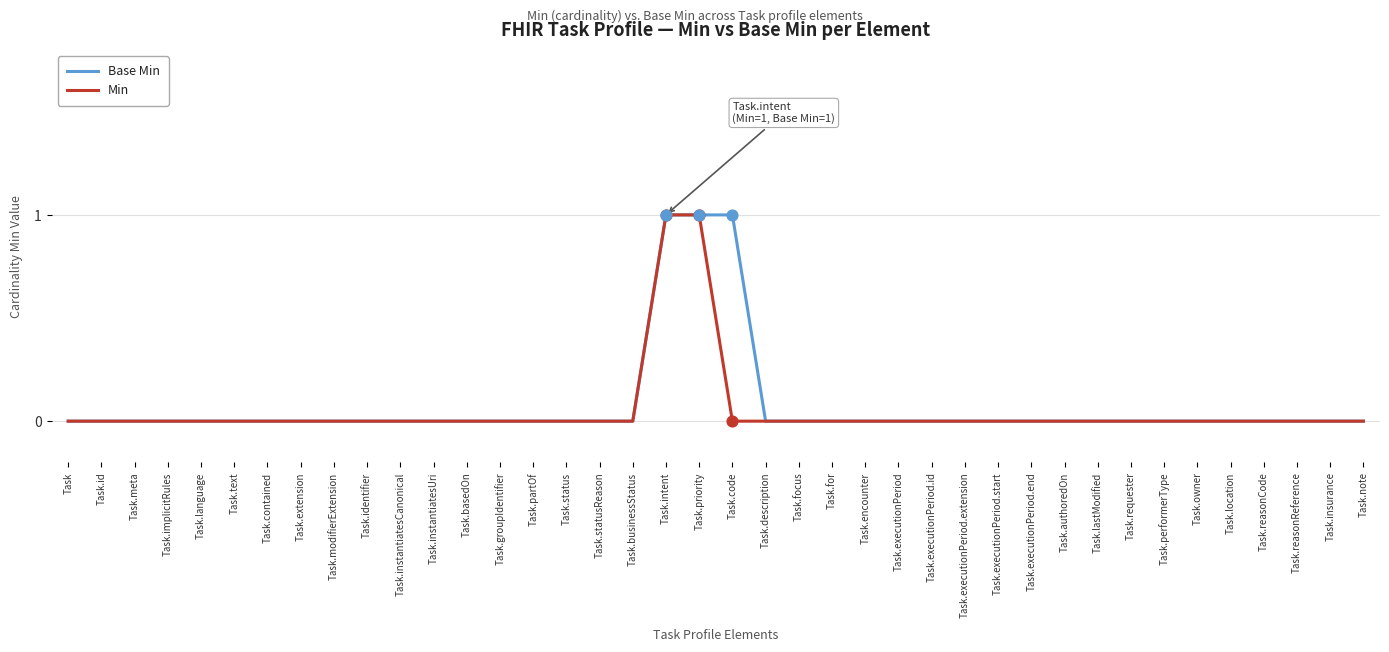

What position from the left is Task.status?

16